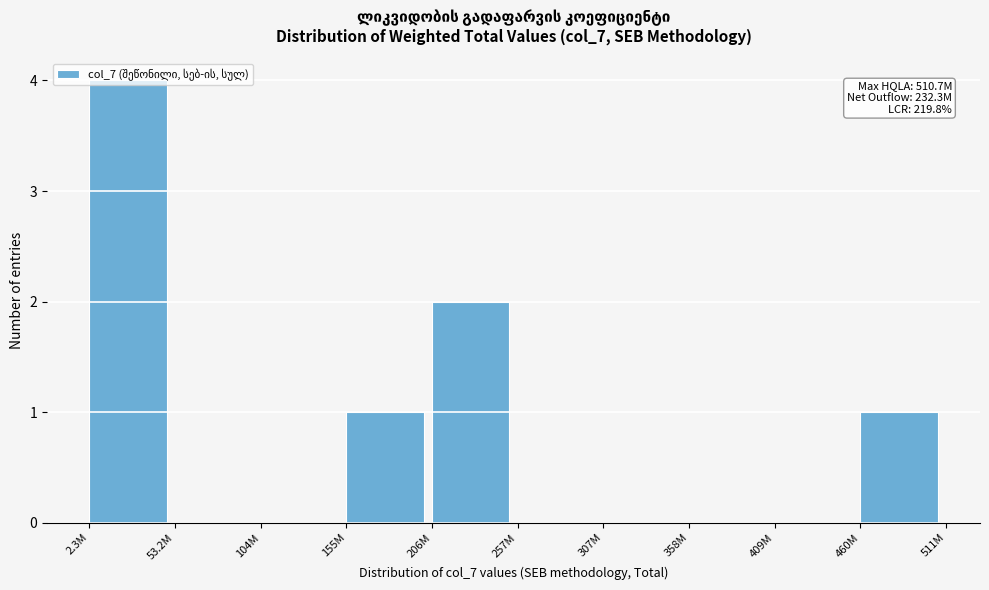

What is the sum of the values at 2.3M and 257M?

4